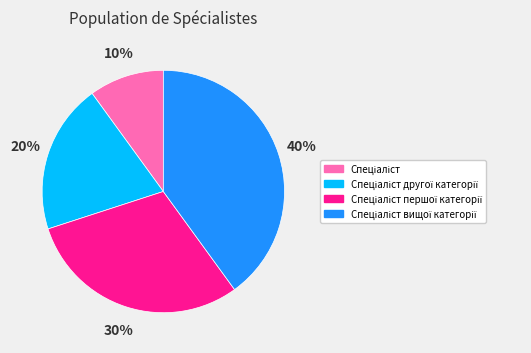

How many segments does this pie chart have?

4